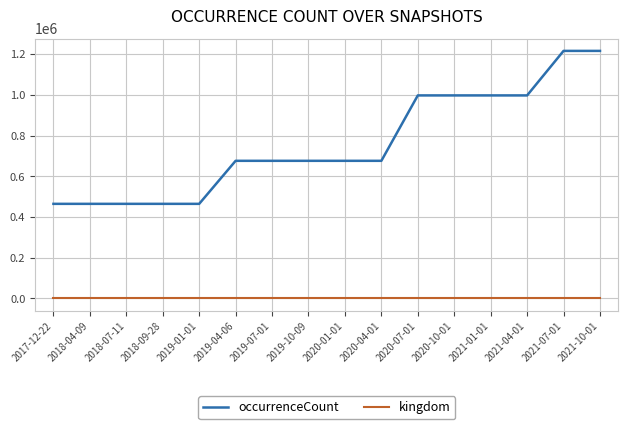

Does the chart have visible grid lines?

Yes